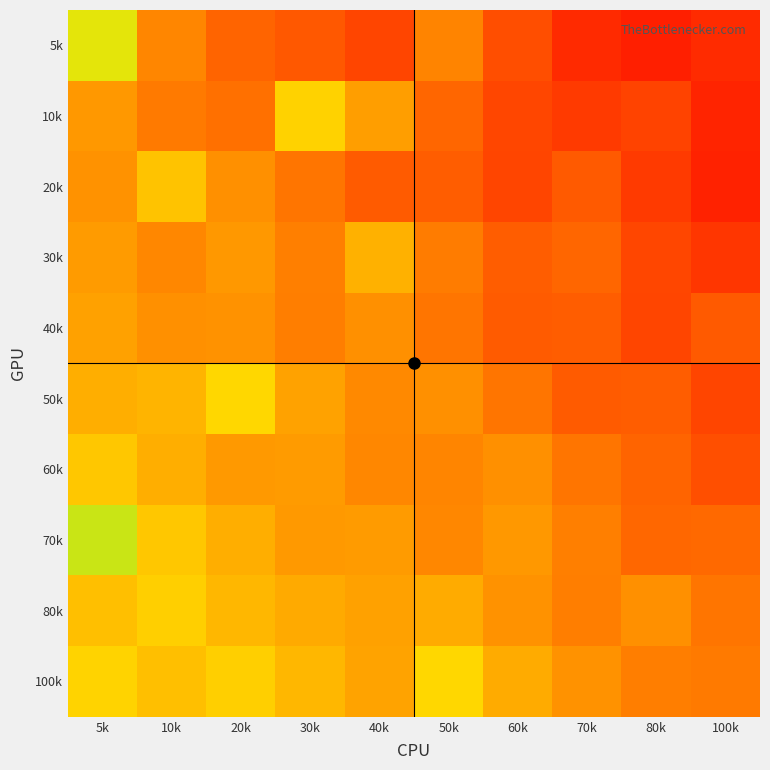

Reading right to left, extract all data points from this chart.

5k: 100k=0.1	80k=0.1	70k=0.1	60k=0.2	50k=0.4	40k=0.2	30k=0.2	20k=0.3	10k=0.4	5k=0.7
10k: 100k=0.1	80k=0.2	70k=0.2	60k=0.2	50k=0.3	40k=0.4	30k=0.6	20k=0.3	10k=0.3	5k=0.4
20k: 100k=0.1	80k=0.2	70k=0.2	60k=0.2	50k=0.2	40k=0.2	30k=0.3	20k=0.4	10k=0.6	5k=0.4
30k: 100k=0.1	80k=0.2	70k=0.3	60k=0.2	50k=0.3	40k=0.5	30k=0.3	20k=0.4	10k=0.4	5k=0.4
40k: 100k=0.2	80k=0.2	70k=0.2	60k=0.2	50k=0.3	40k=0.4	30k=0.3	20k=0.4	10k=0.4	5k=0.4
50k: 100k=0.2	80k=0.2	70k=0.2	60k=0.3	50k=0.4	40k=0.4	30k=0.4	20k=0.6	10k=0.5	5k=0.5
60k: 100k=0.2	80k=0.3	70k=0.3	60k=0.4	50k=0.4	40k=0.4	30k=0.4	20k=0.4	10k=0.5	5k=0.6
70k: 100k=0.3	80k=0.3	70k=0.3	60k=0.4	50k=0.4	40k=0.4	30k=0.4	20k=0.5	10k=0.6	5k=0.7
80k: 100k=0.3	80k=0.4	70k=0.3	60k=0.4	50k=0.5	40k=0.4	30k=0.5	20k=0.5	10k=0.6	5k=0.5
100k: 100k=0.3	80k=0.3	70k=0.4	60k=0.5	50k=0.6	40k=0.4	30k=0.5	20k=0.6	10k=0.5	5k=0.6